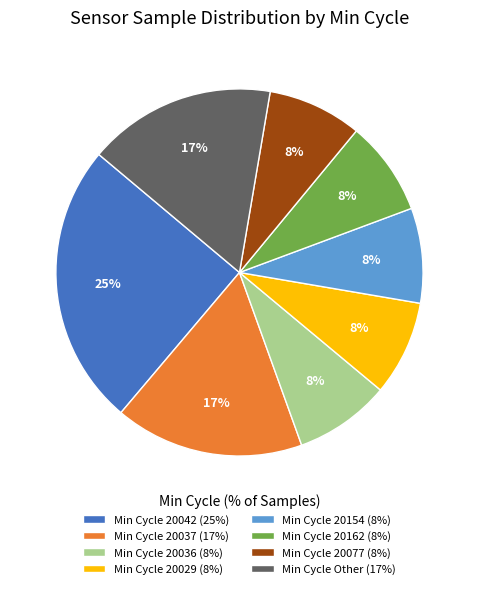

To the nearest percent, what portion does Min Cycle 20162 (8%) represent?

8%